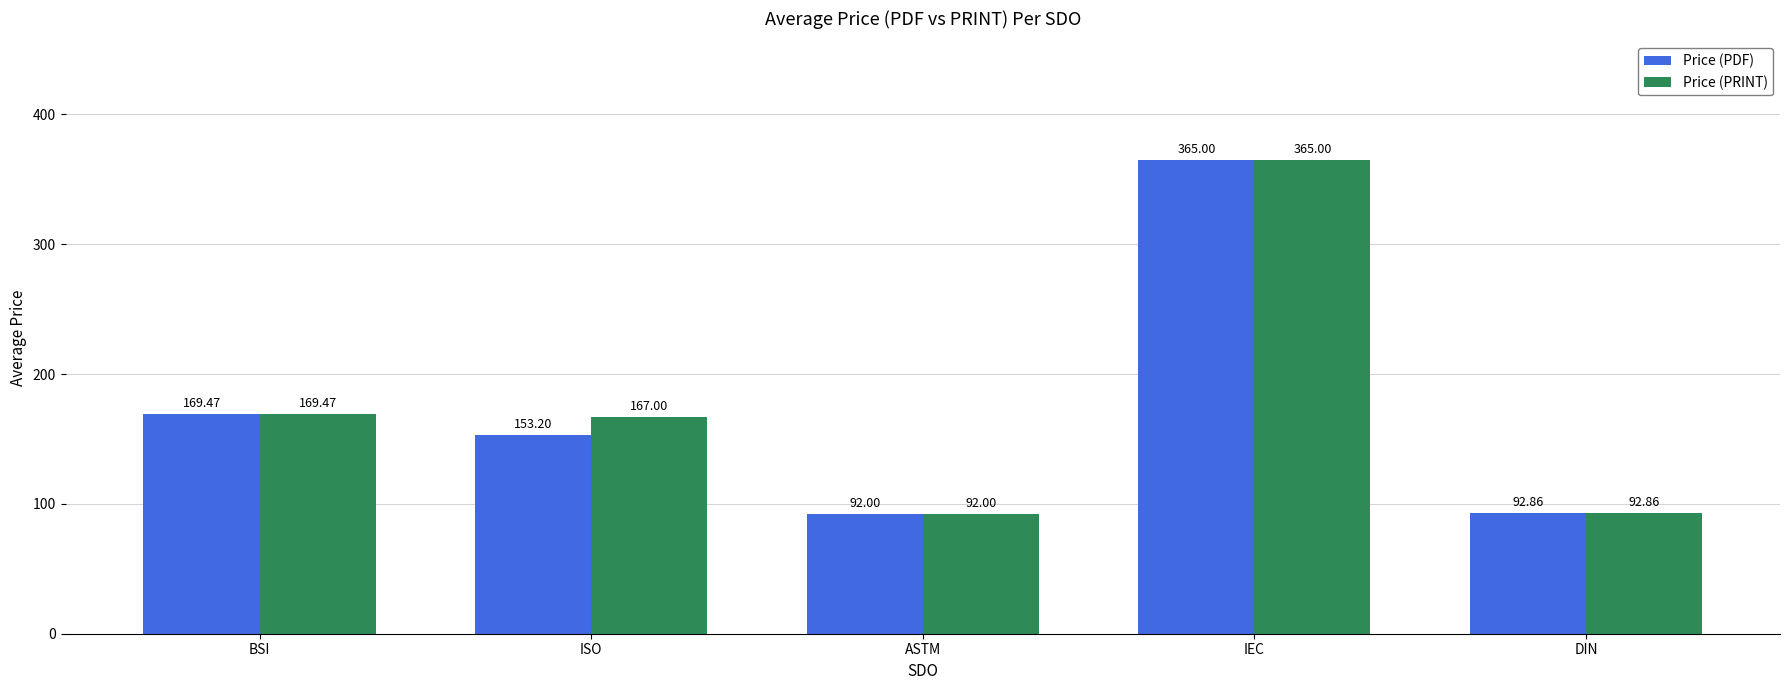

Is the value of Price (PDF) at DIN greater than the value of Price (PRINT) at BSI?

No